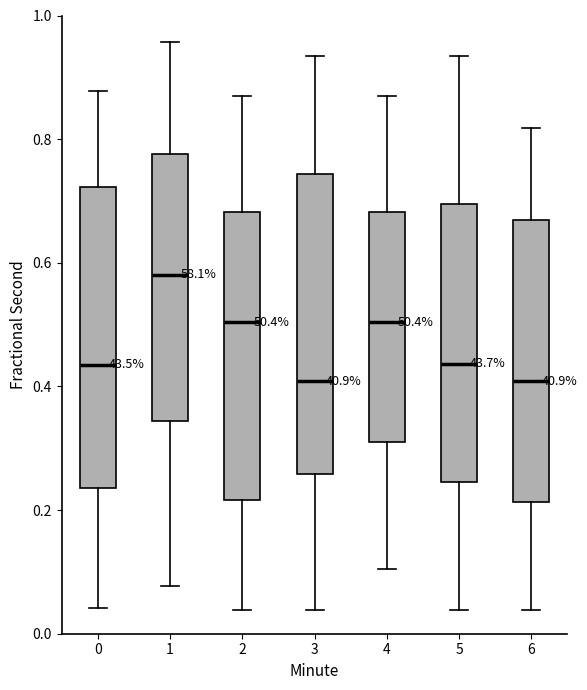

Reading left to right, read every box against the y-axis: the position of its median line, the range the box covers, and the ends of its whiskers. The values are not printed on the chart, so give them approximately, as read against the axis.

0: median 0.44, box 0.24 to 0.72, whiskers 0.04 to 0.88
1: median 0.58, box 0.34 to 0.78, whiskers 0.08 to 0.96
2: median 0.50, box 0.22 to 0.68, whiskers 0.04 to 0.86
3: median 0.40, box 0.26 to 0.74, whiskers 0.04 to 0.94
4: median 0.50, box 0.32 to 0.68, whiskers 0.10 to 0.86
5: median 0.44, box 0.24 to 0.70, whiskers 0.04 to 0.94
6: median 0.40, box 0.22 to 0.66, whiskers 0.04 to 0.82